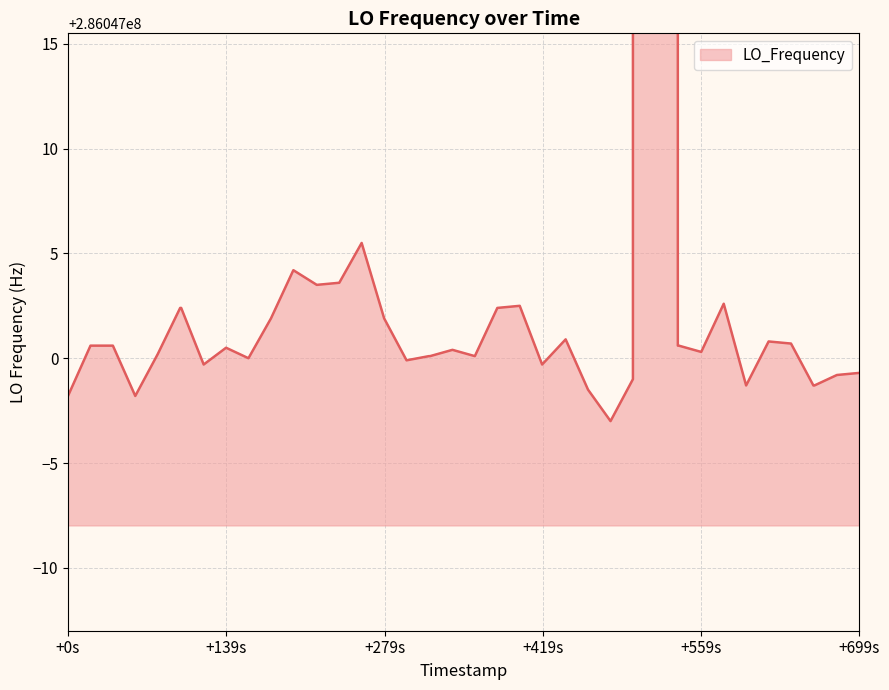

What is the greatest value displayed?

286682705.5